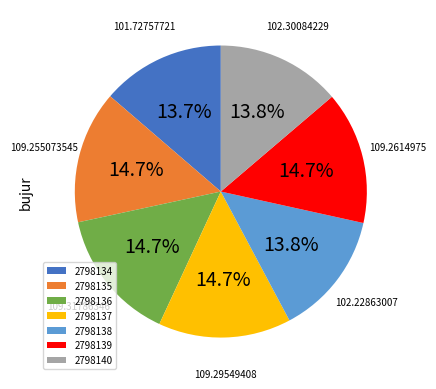

To the nearest percent, what is the combined percentage of 2798136 and 2798134?

28%